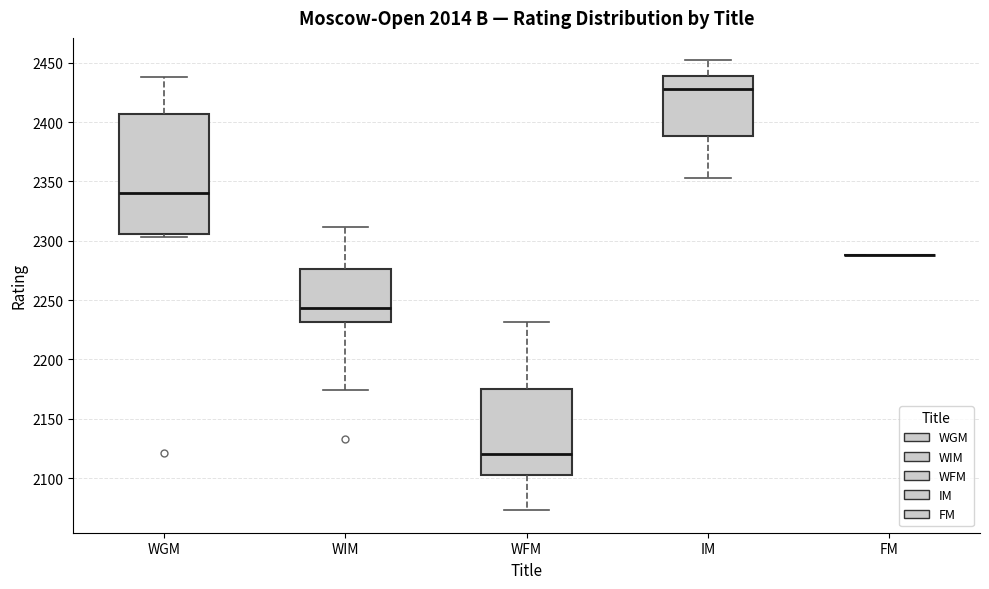

Where does the lower whisker of the box for IM end on the y-axis? The values are not printed on the chart, so give them approximately, as read against the axis.

2355